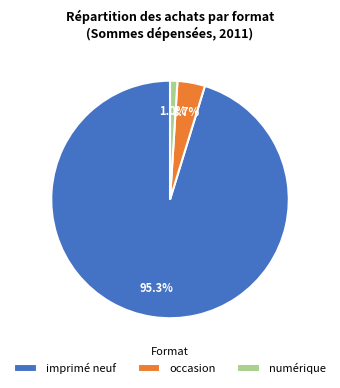

Between imprimé neuf and numérique, which is larger?

imprimé neuf